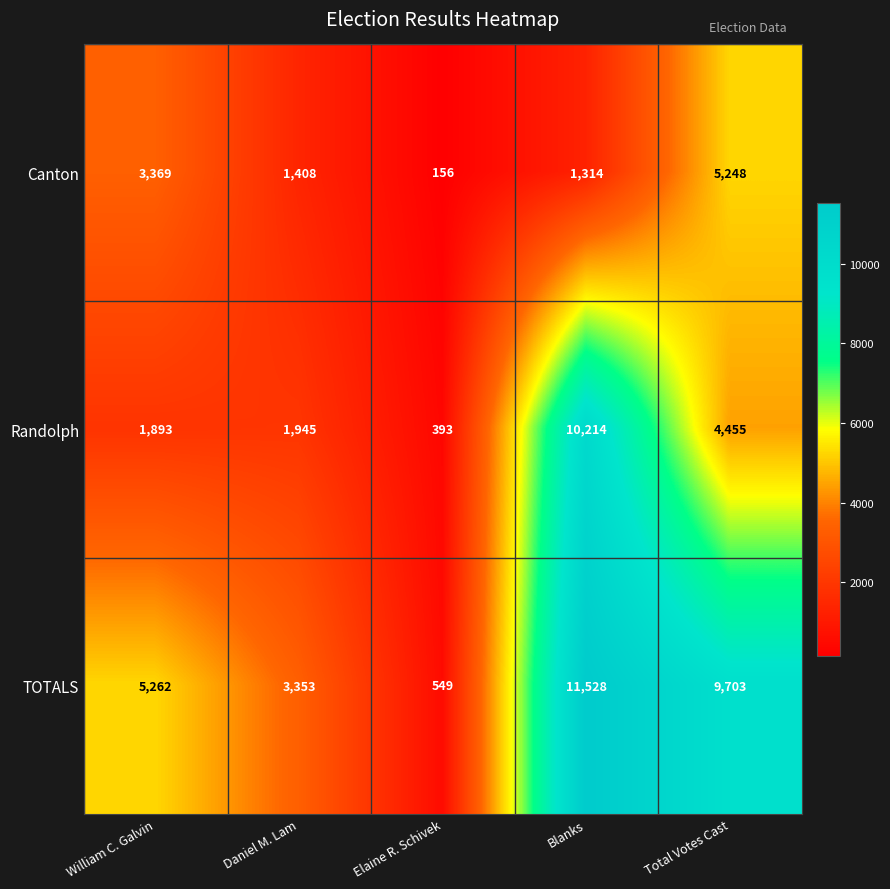

Which series has the largest total across all categories?

TOTALS